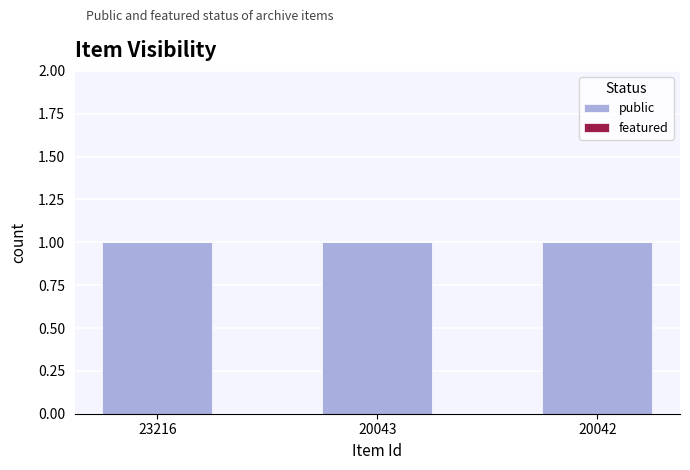

List the series in order of their overall mean, highest first.

public, featured